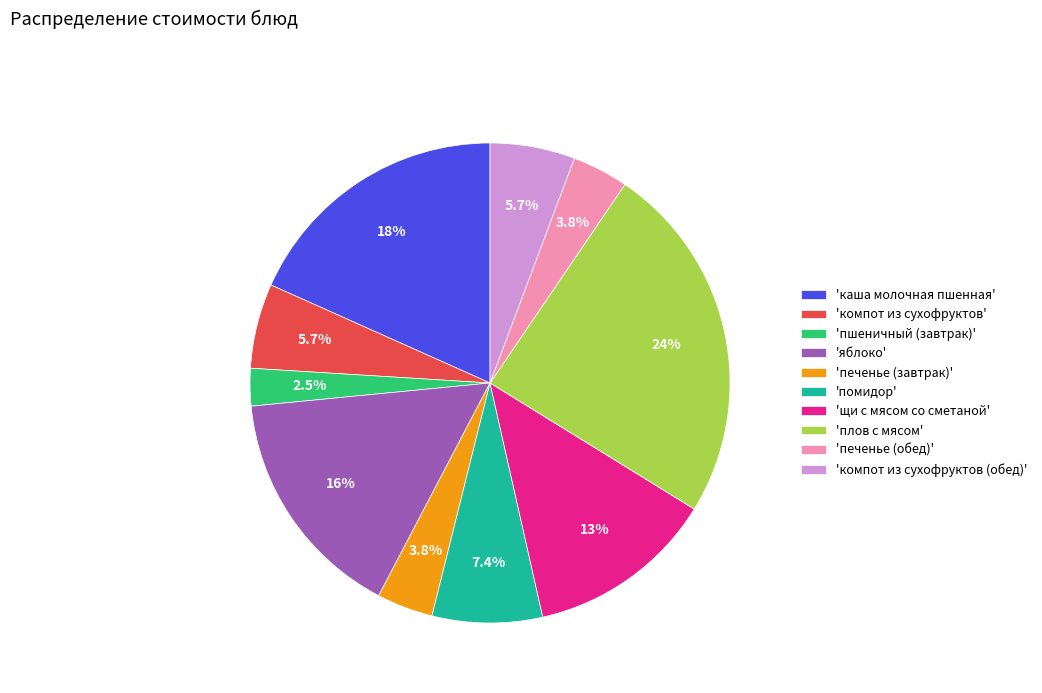

What percentage do 'пшеничный (завтрак)' and 'печенье (обед)' together represent?

6.3%